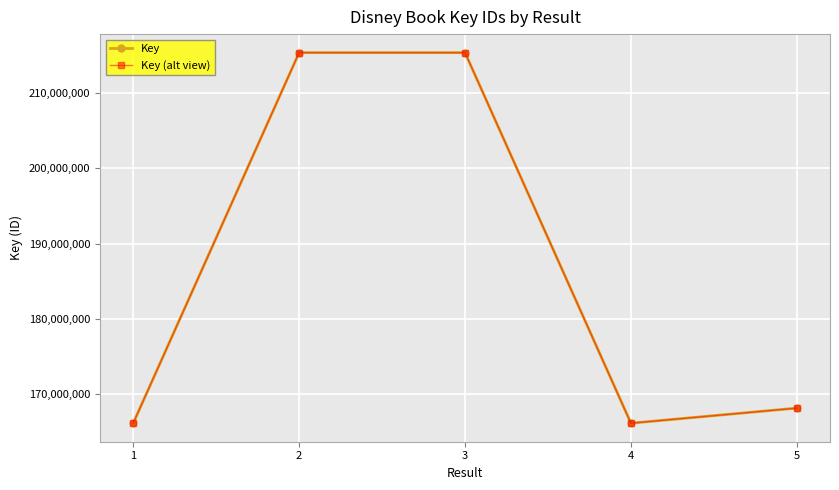

In Key, how many points are lower than both neighbors (excluding endpoints)?

1